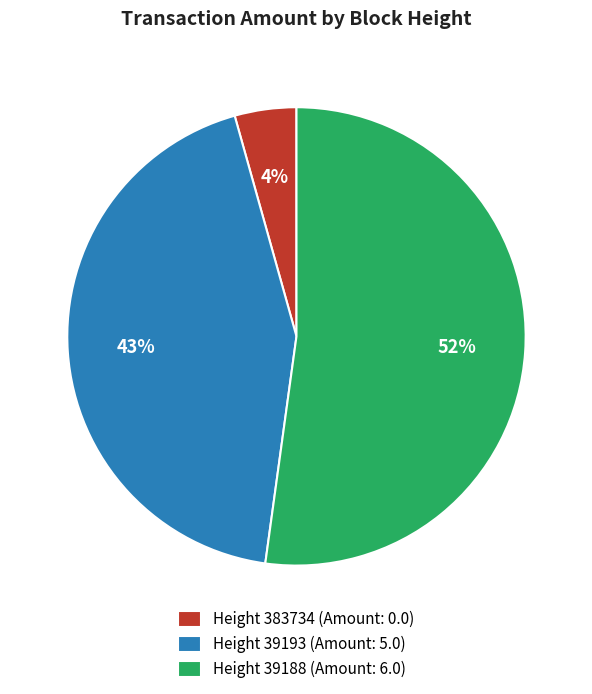

Which slice is the smallest?

Height 383734 (Amount: 0.0)